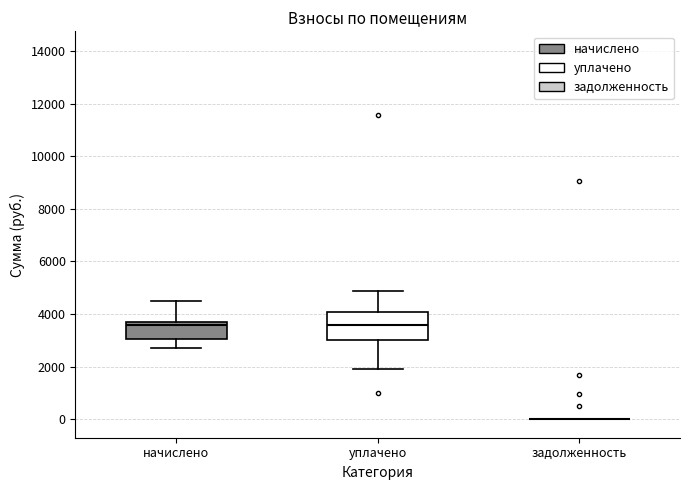

Which box is the tallest, from its lower edge to its upper edge?

уплачено